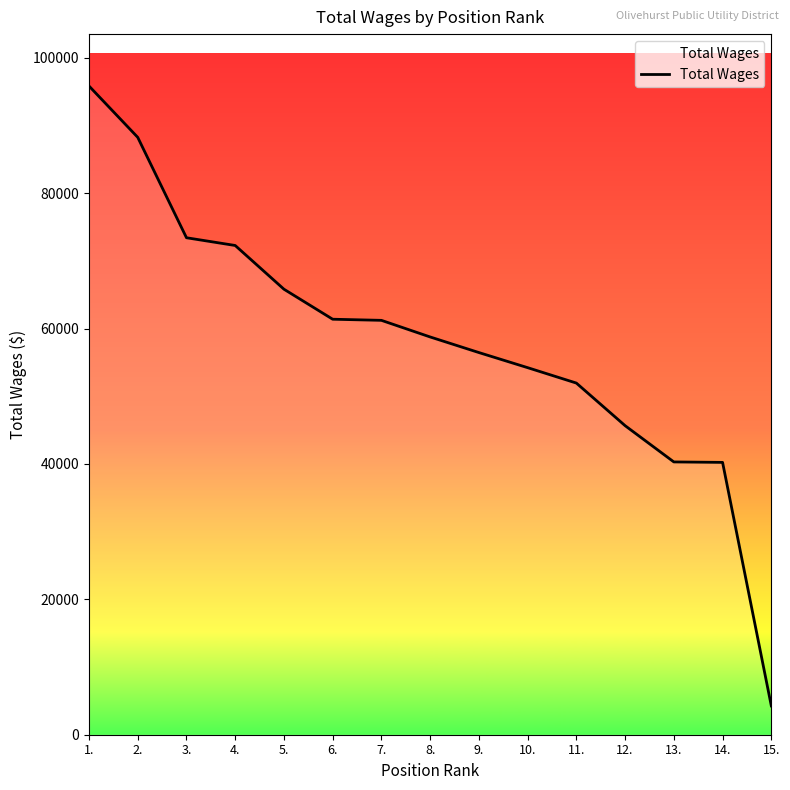

What is the average value?

57996